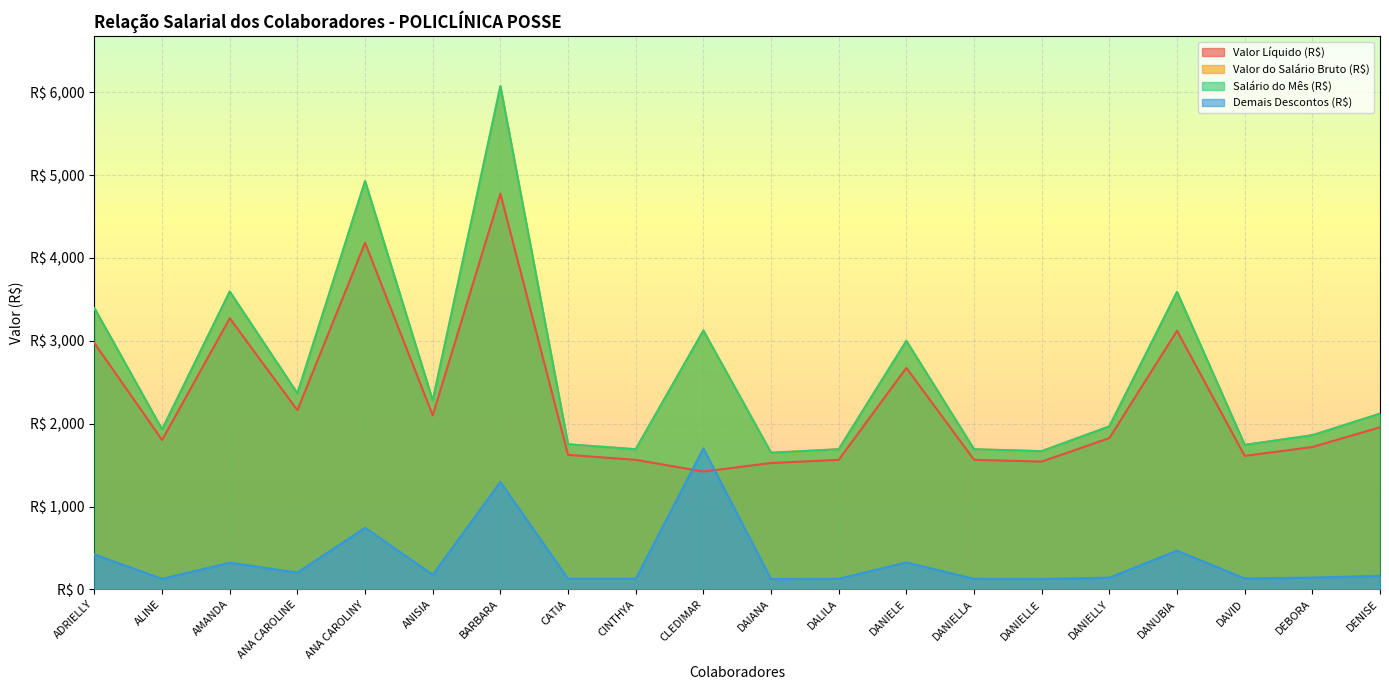

At which label is Valor Líquido (R$) closest to 3098?

DANUBIA